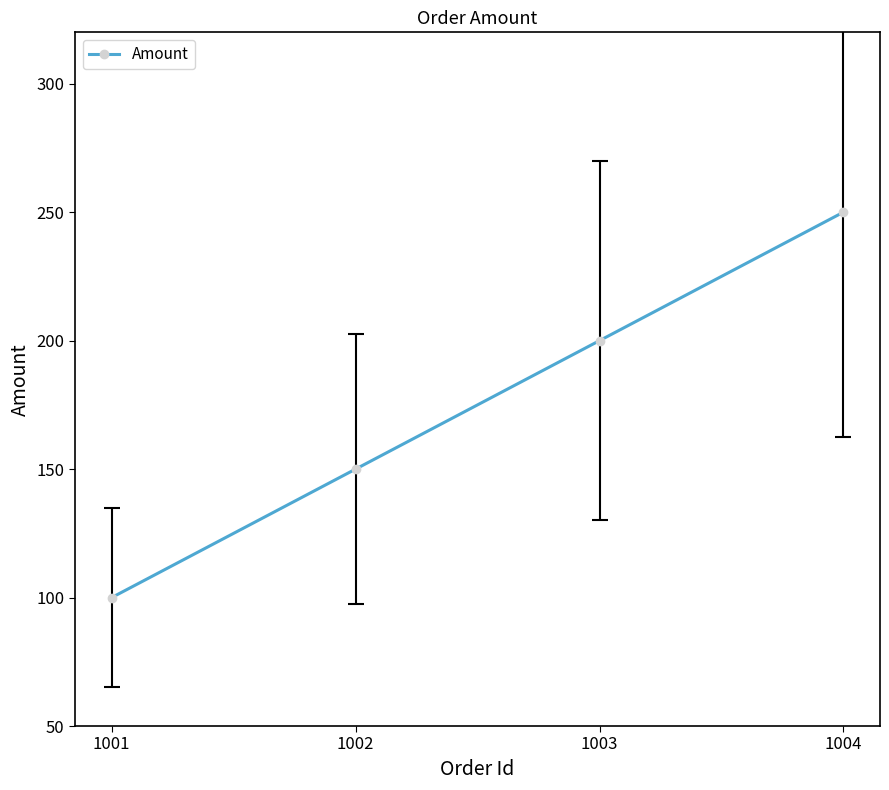

How many data points does each series have?

4